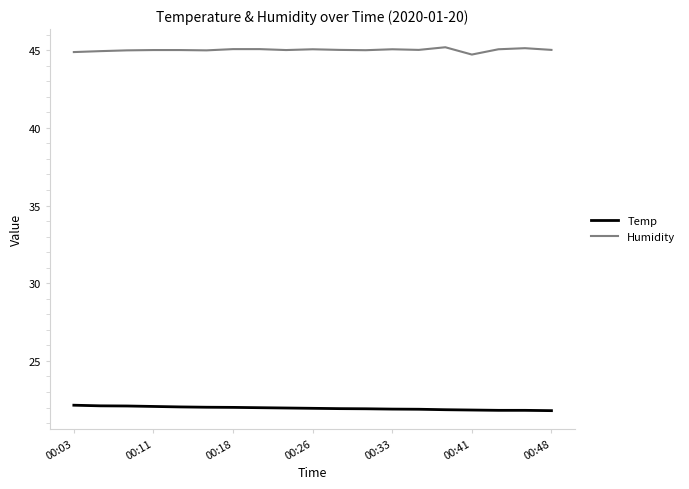

True or false: Temp and Humidity intersect in this chart.

False